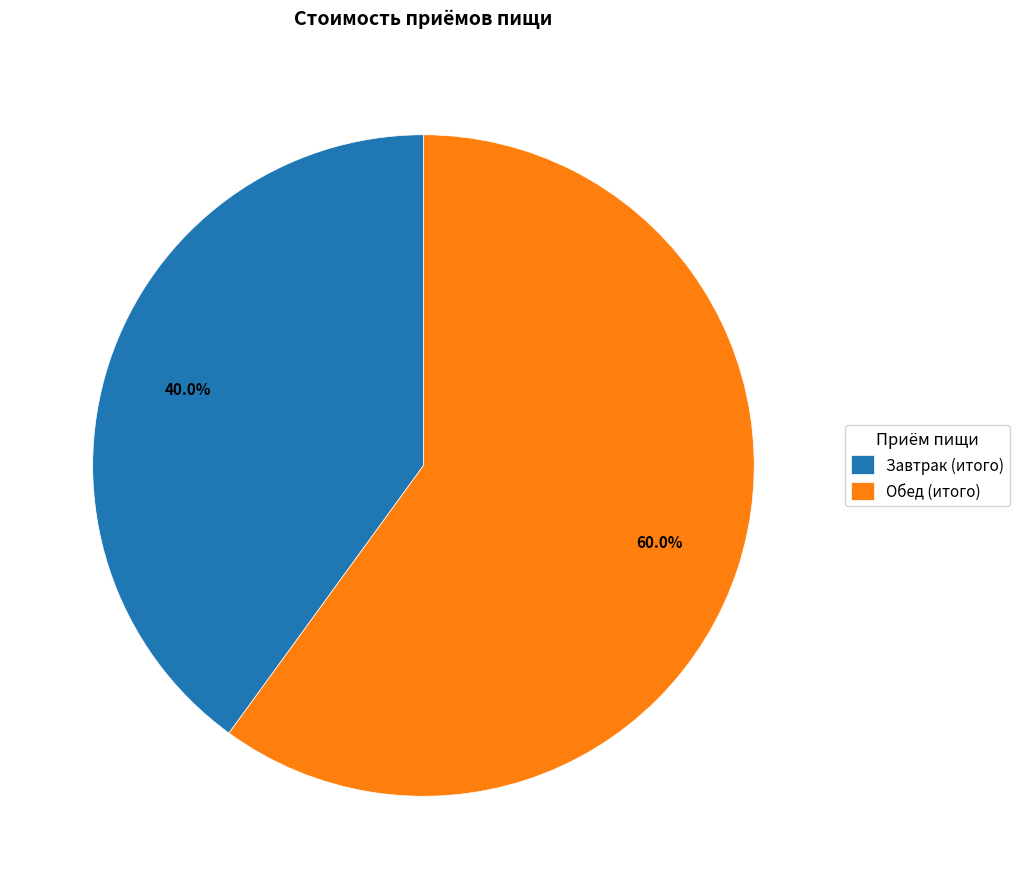

Between Обед (итого) and Завтрак (итого), which is larger?

Обед (итого)